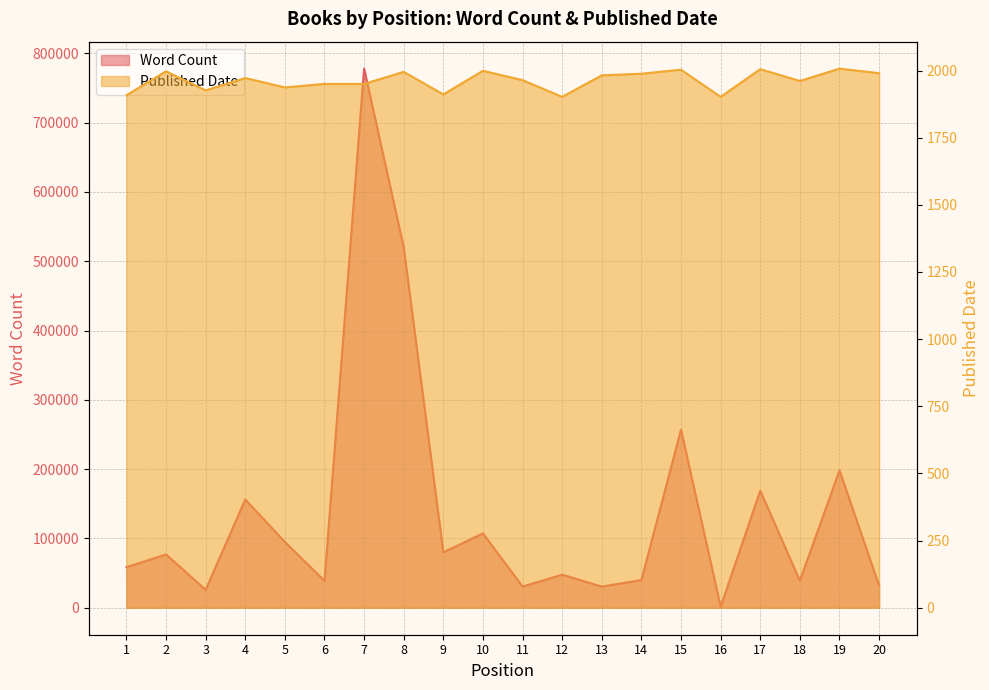

Is the value of Published Date at 6 greater than the value of Word Count at 18?

No